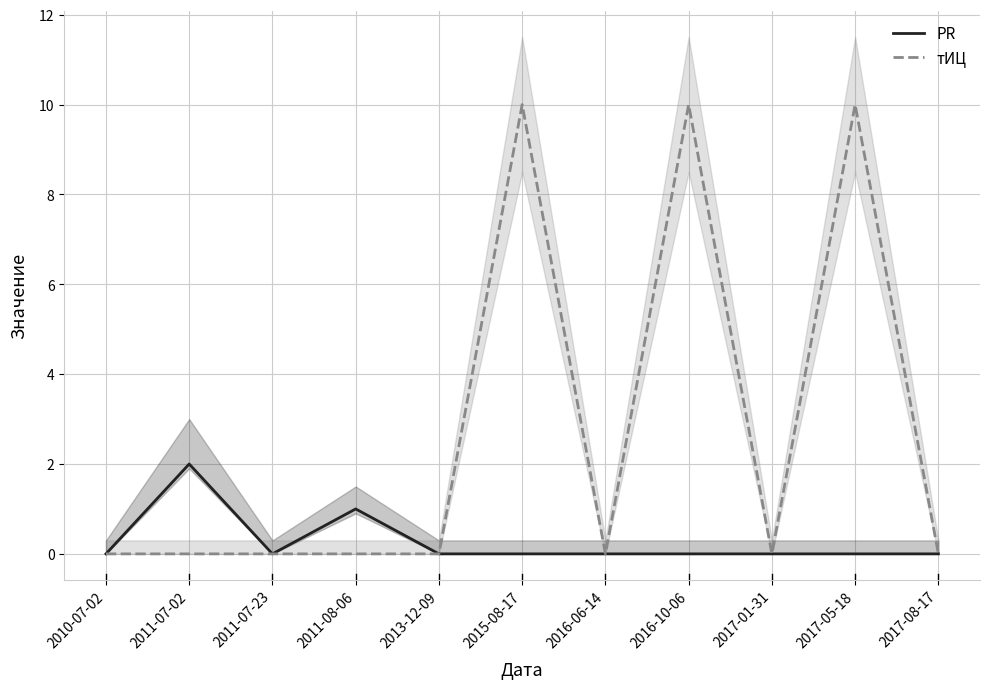

True or false: PR and тИЦ intersect in this chart.

False